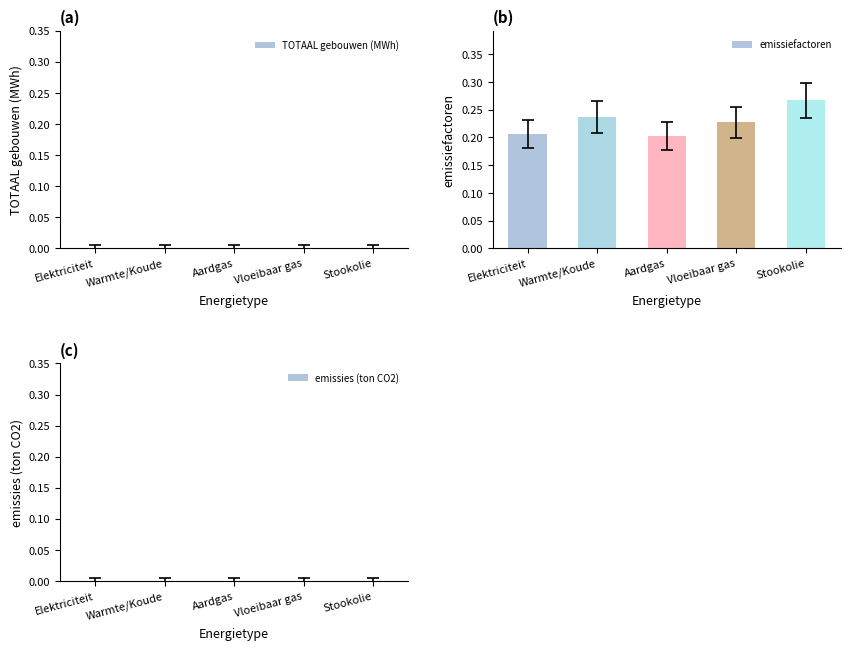

Count the values in the range 0 to 1.

5